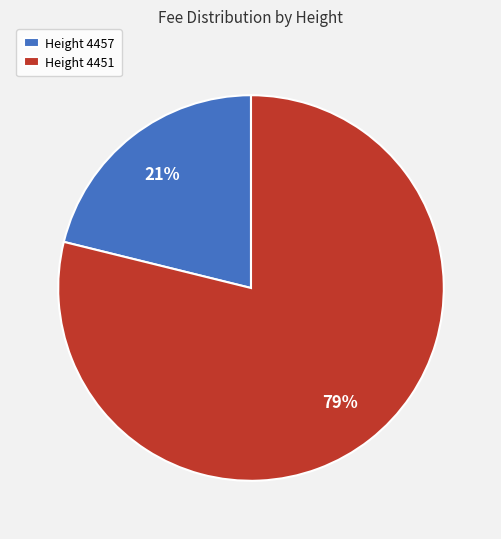

Is the sum of Height 4457 and Height 4451 greater than half?

Yes